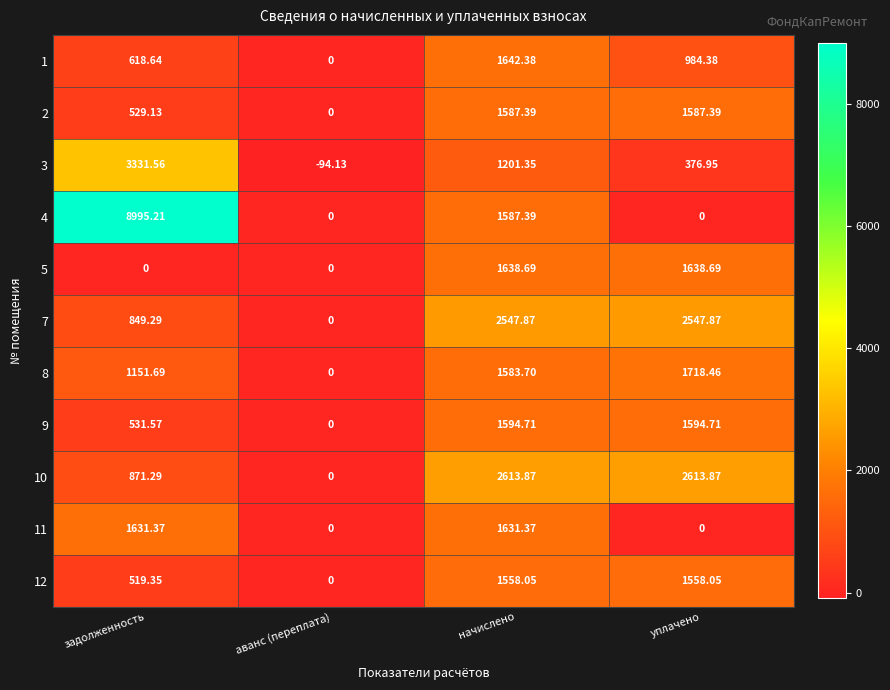

At which category is the sum across all series the highest?

начислено